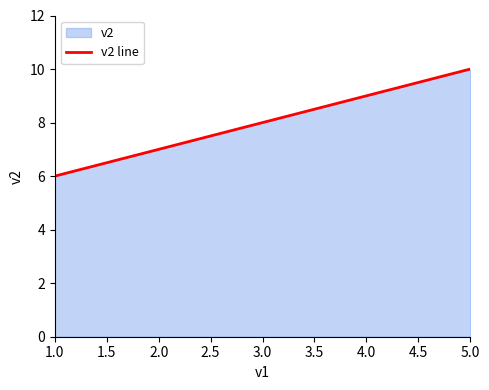

List the labels in order of value, largest first.

5.0, 4.0, 3.0, 2.0, 1.0